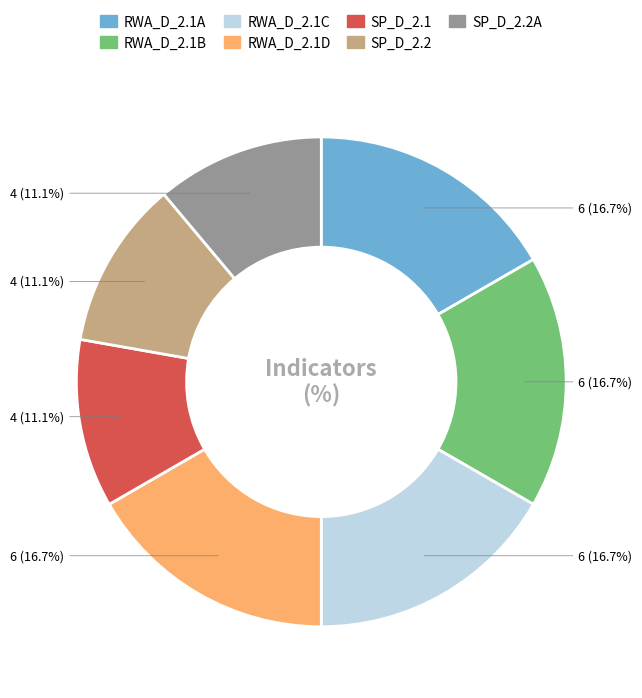

Is there a majority slice in this chart?

No